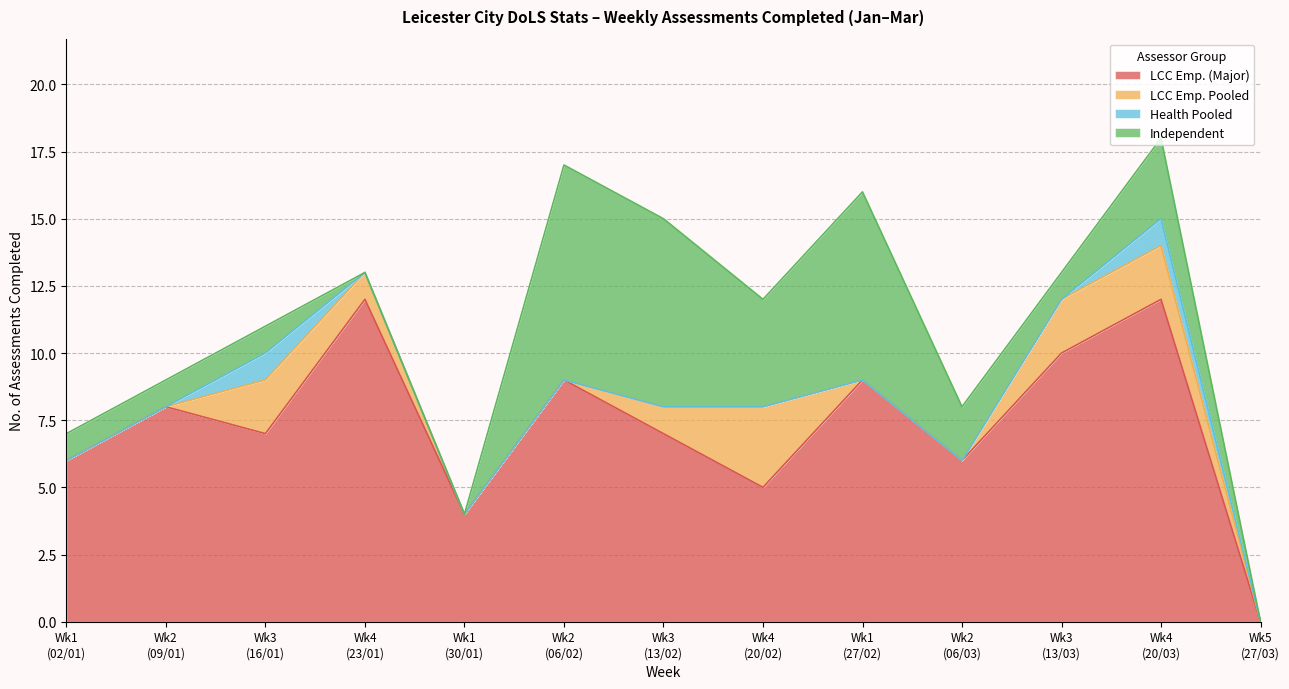

What is the maximum value for LCC Emp. (Major)?

12